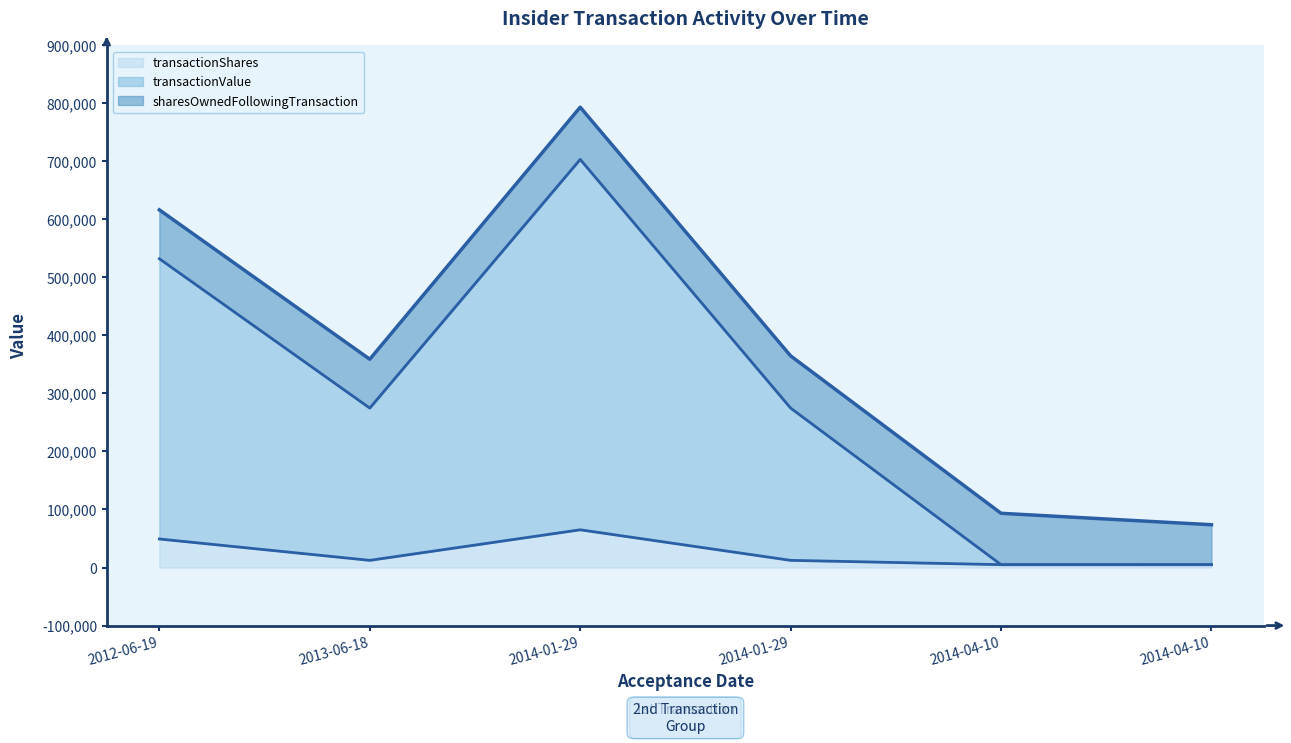

What is the lowest value of the transactionShares series?

4890